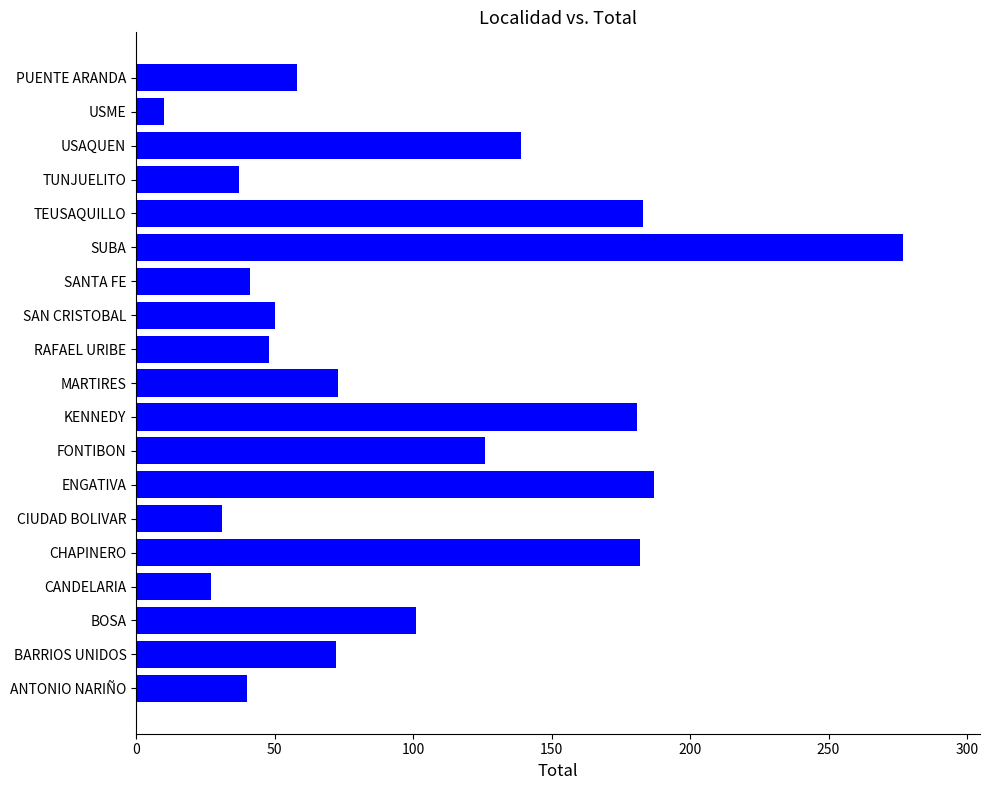

Is it true that the value at MARTIRES is 73?

True